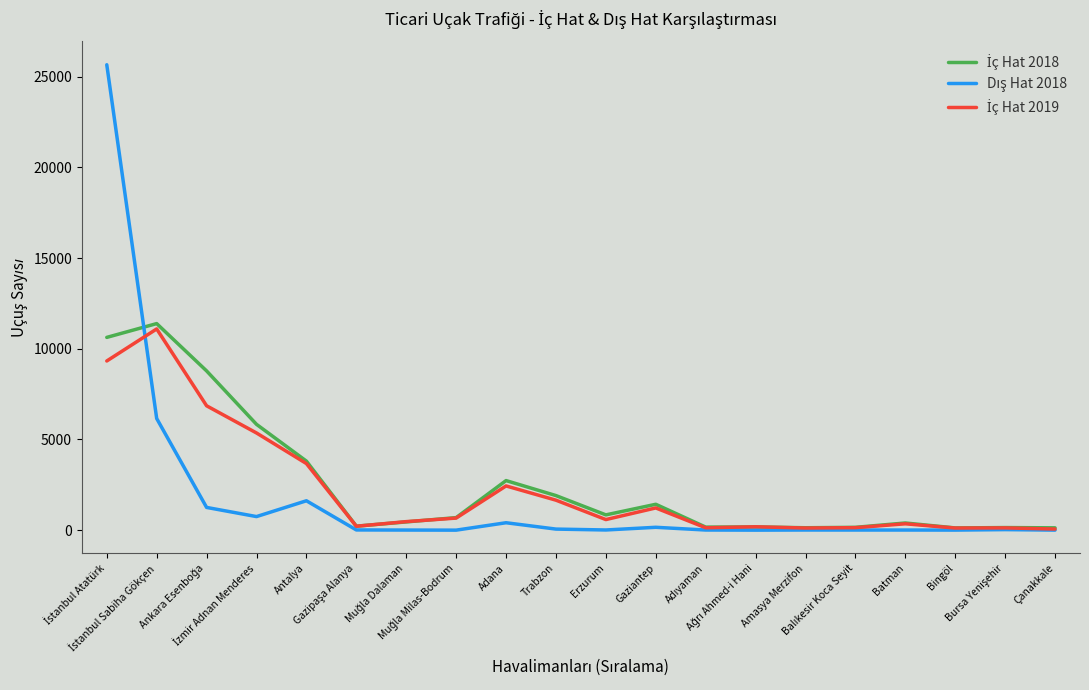

Is the value of İç Hat 2018 at Amasya Merzifon greater than the value of Dış Hat 2018 at Ankara Esenboğa?

No